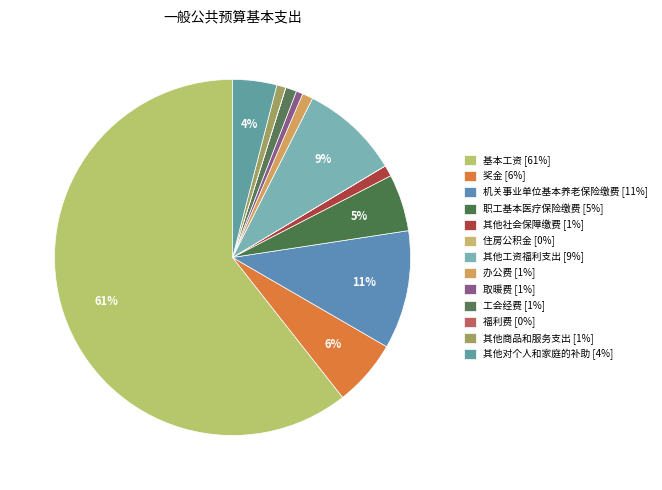

Which slice is the largest?

基本工资